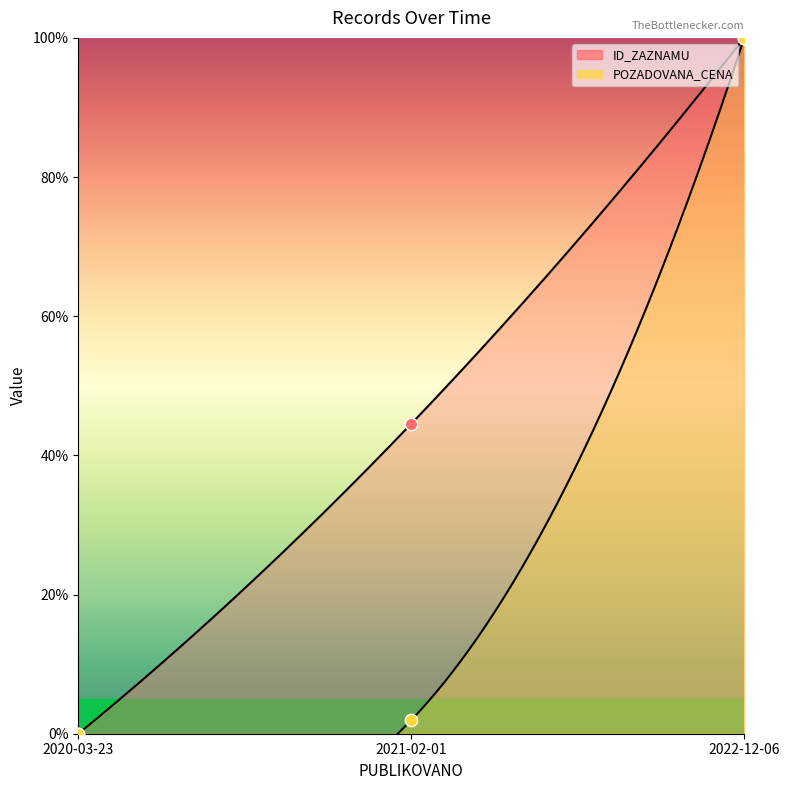

Which series contains the lowest Y value?

ID_ZAZNAMU